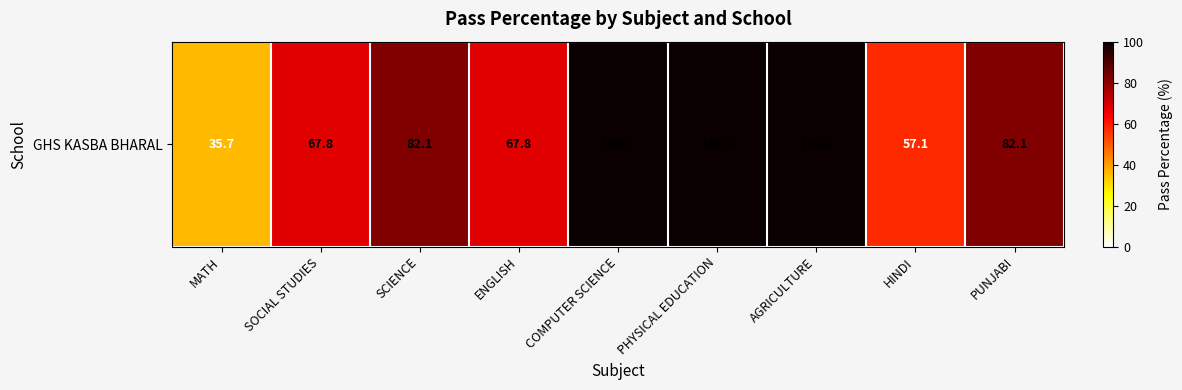

Reading left to right, transcribe all the data shown in this chart.

35.7	67.8	82.1	67.8	100.0	100.0	100.0	57.1	82.1